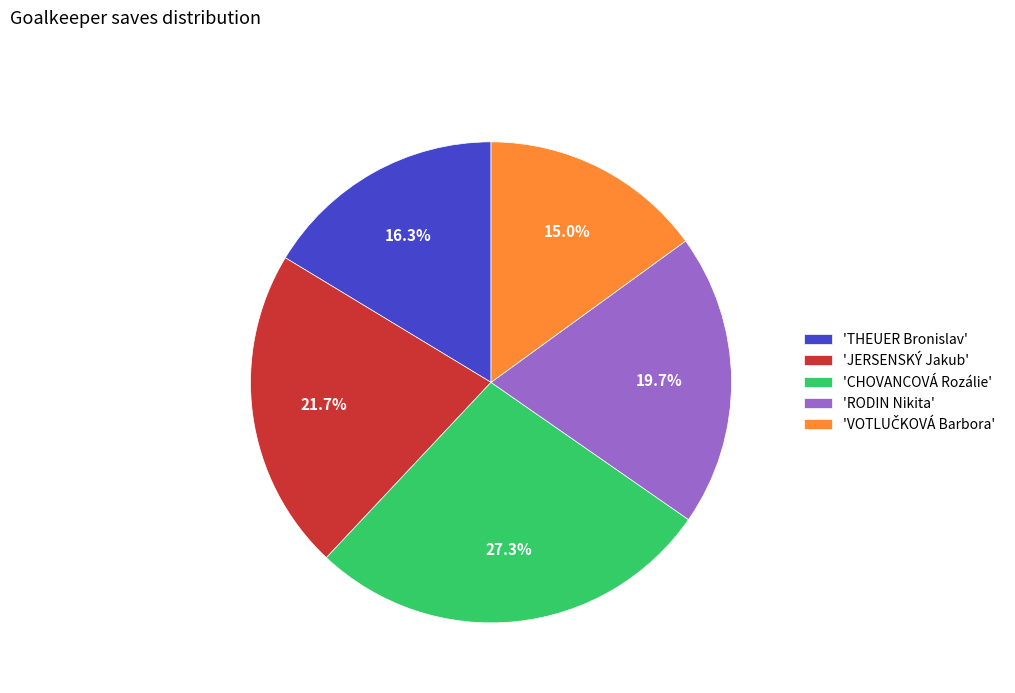

What is the largest slice in the pie chart?

'CHOVANCOVÁ Rozálie'